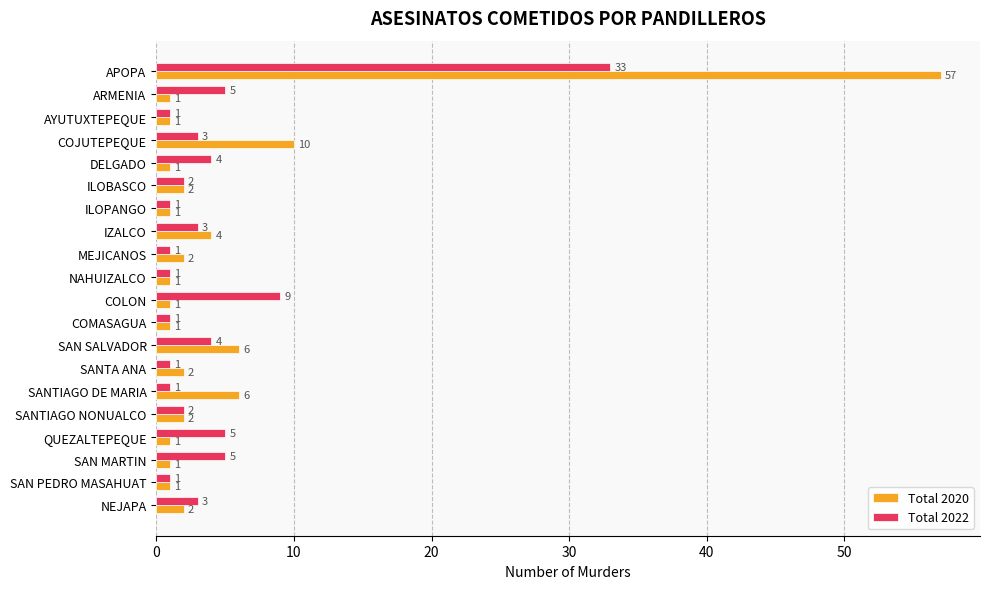

Which series has the largest range (max minus min)?

Total 2020